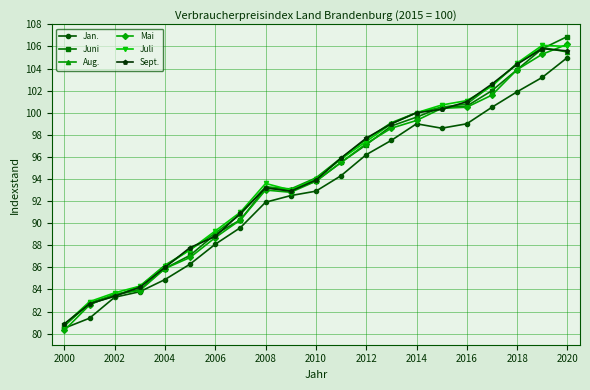

Which series has the widest spread of values?

Juni